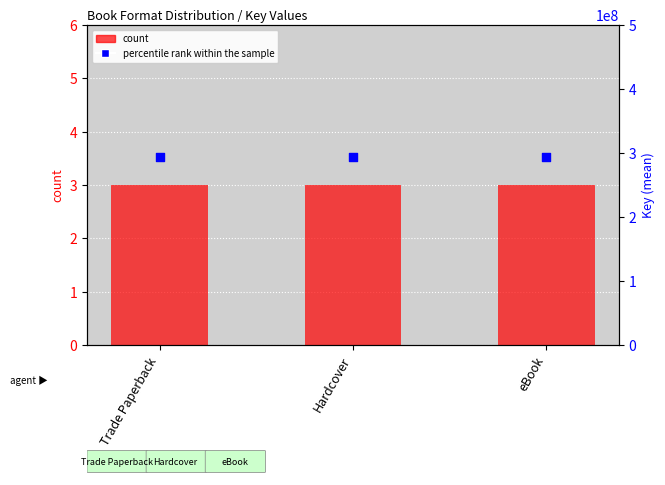

What is the total value across all series at eBook?

293452811